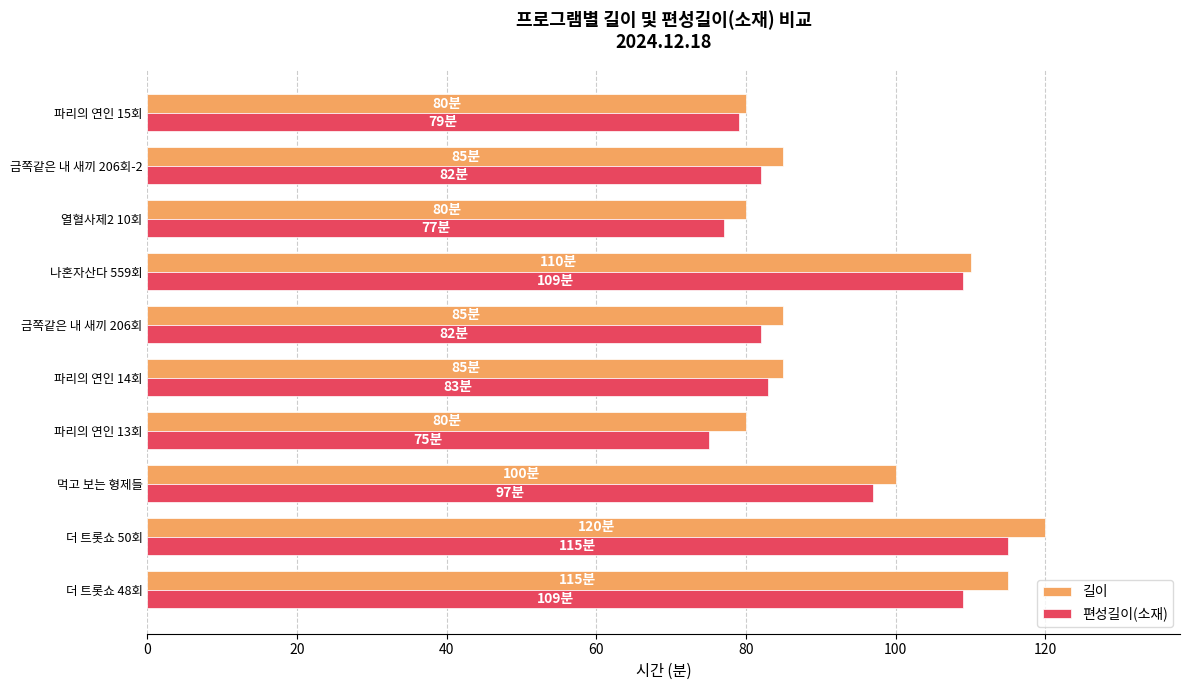

What is the spread (max minus min) of values at 먹고 보는 형제들?

3